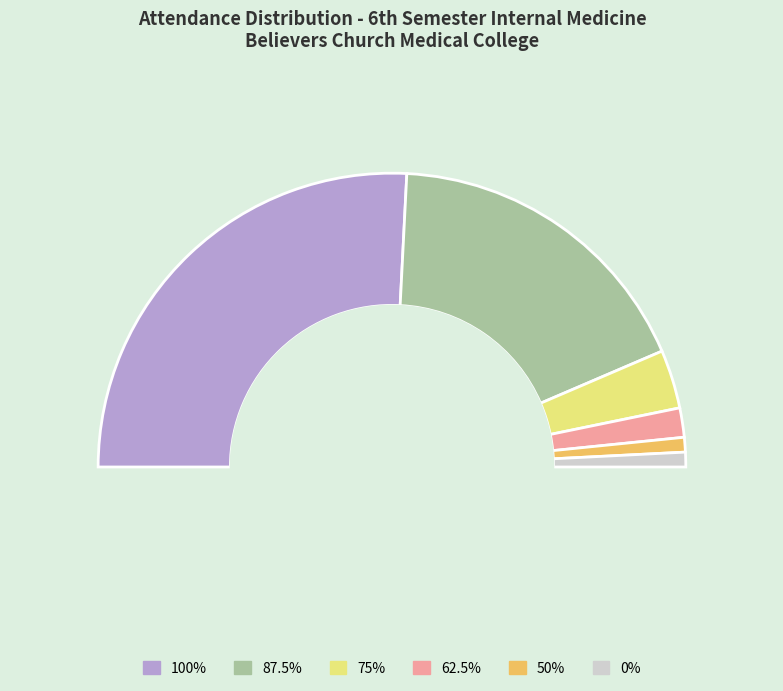

To the nearest percent, what portion does 50% represent?

2%